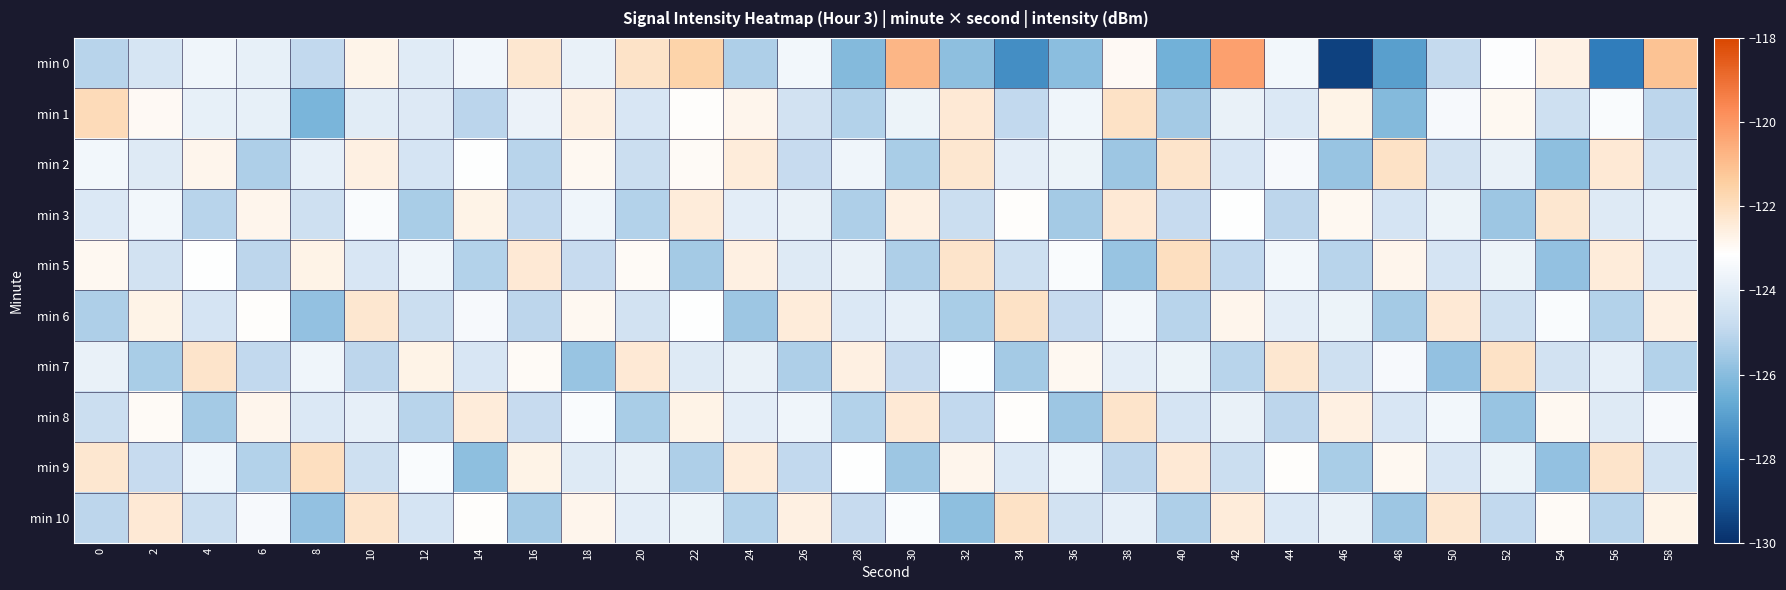

Which series has the largest range (max minus min)?

min 0